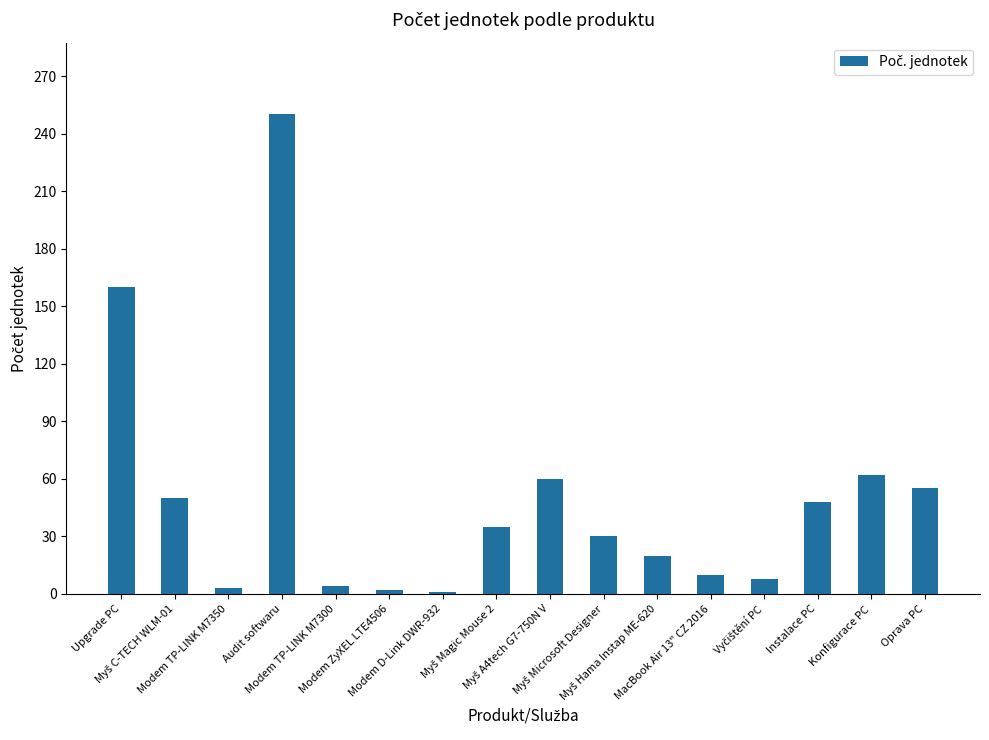

What is the greatest value displayed?

250